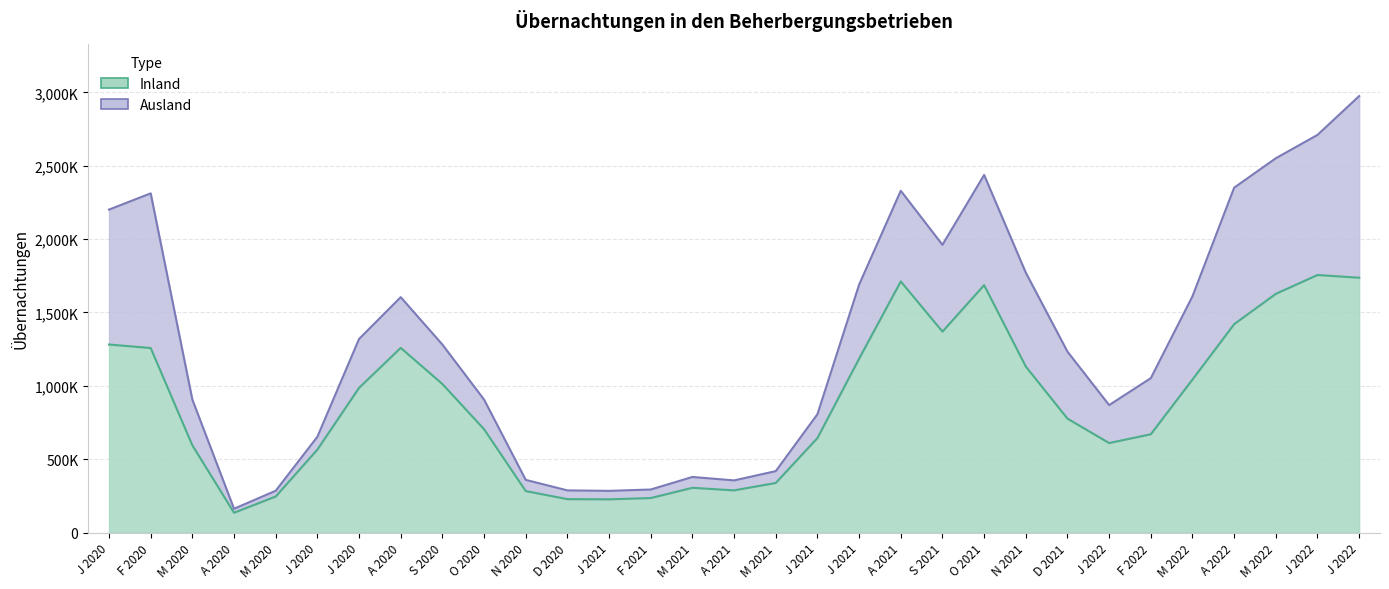

What is the difference between the second highest and second lowest values?

1510255